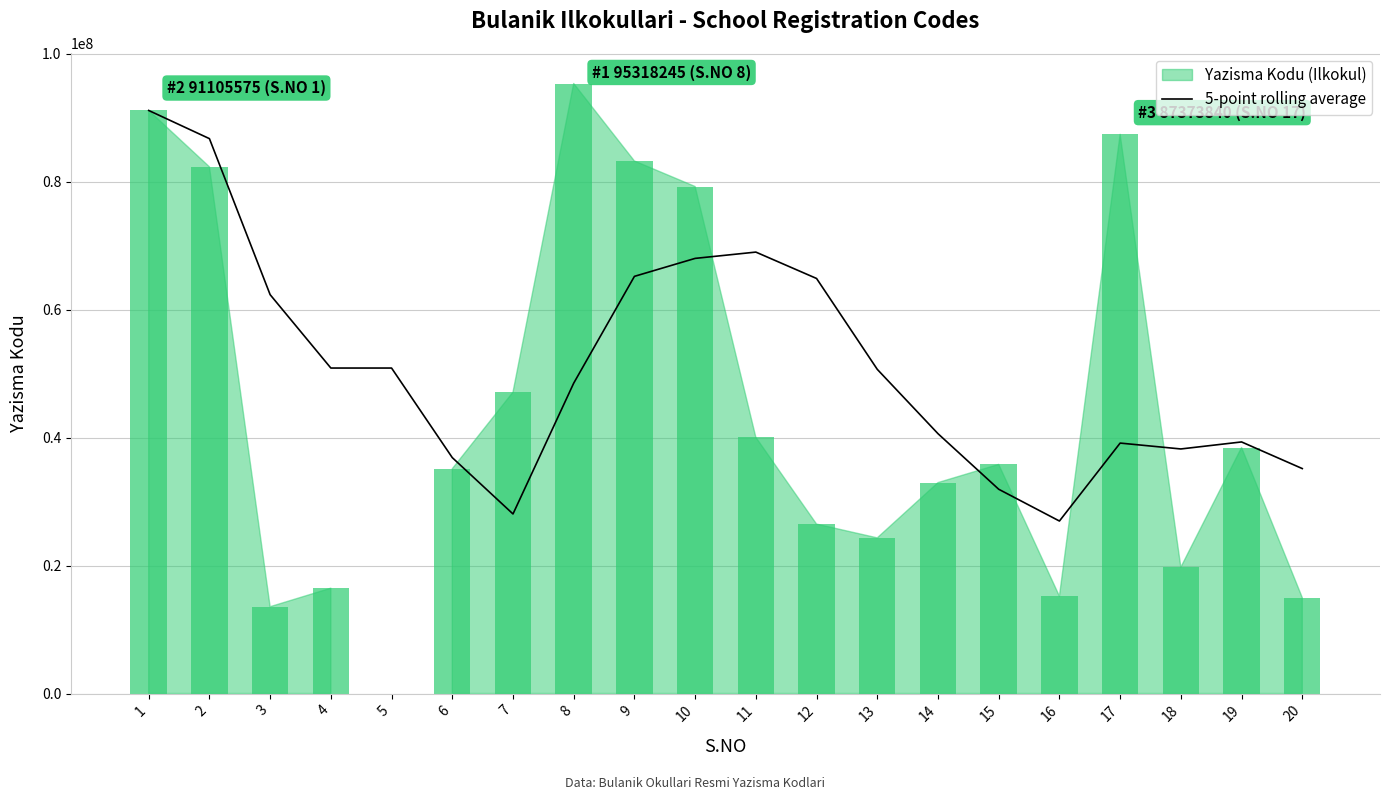

The value of 5-point rolling average at 2 is 86703608.0. True or false?

True